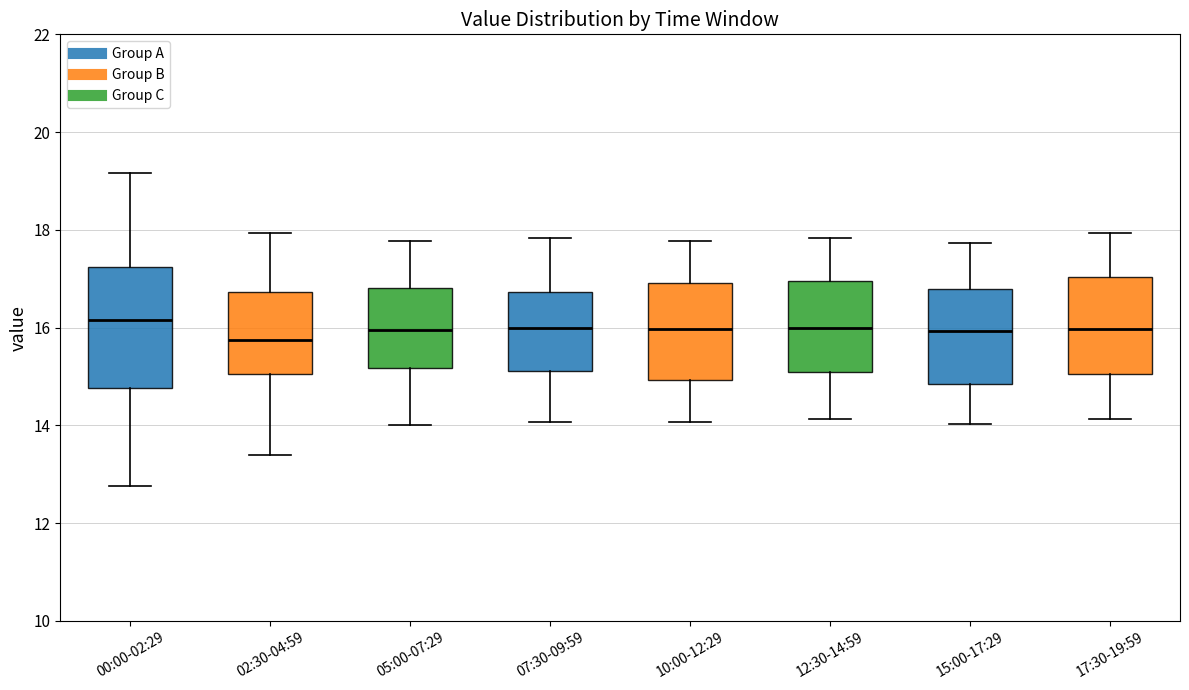

Reading left to right, transcribe this box plot: for each box, give where its median line is, the range the box spans, and where its two whiskers end, as read against the y-axis. The values are not printed on the chart, so give them approximately, as read against the axis.

00:00-02:29: median 16.2, box 14.8 to 17.2, whiskers 12.8 to 19.2
02:30-04:59: median 15.8, box 15.0 to 16.8, whiskers 13.4 to 18.0
05:00-07:29: median 16.0, box 15.2 to 16.8, whiskers 14.0 to 17.8
07:30-09:59: median 16.0, box 15.2 to 16.8, whiskers 14.0 to 17.8
10:00-12:29: median 16.0, box 15.0 to 17.0, whiskers 14.0 to 17.8
12:30-14:59: median 16.0, box 15.0 to 17.0, whiskers 14.2 to 17.8
15:00-17:29: median 16.0, box 14.8 to 16.8, whiskers 14.0 to 17.8
17:30-19:59: median 16.0, box 15.0 to 17.0, whiskers 14.2 to 18.0